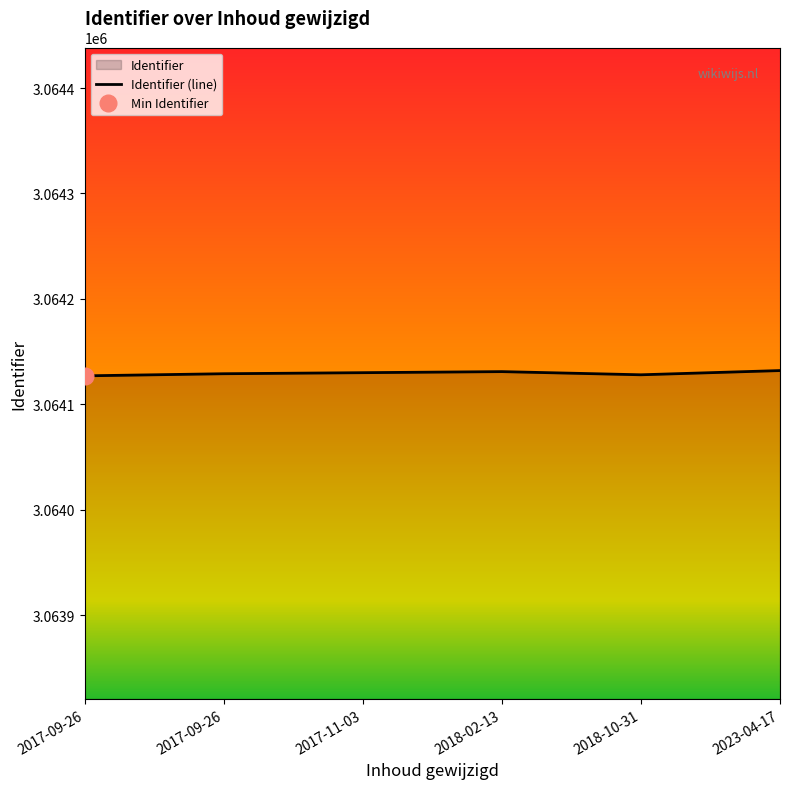

How many points are higher than both their immediate neighbors (excluding endpoints)?

1